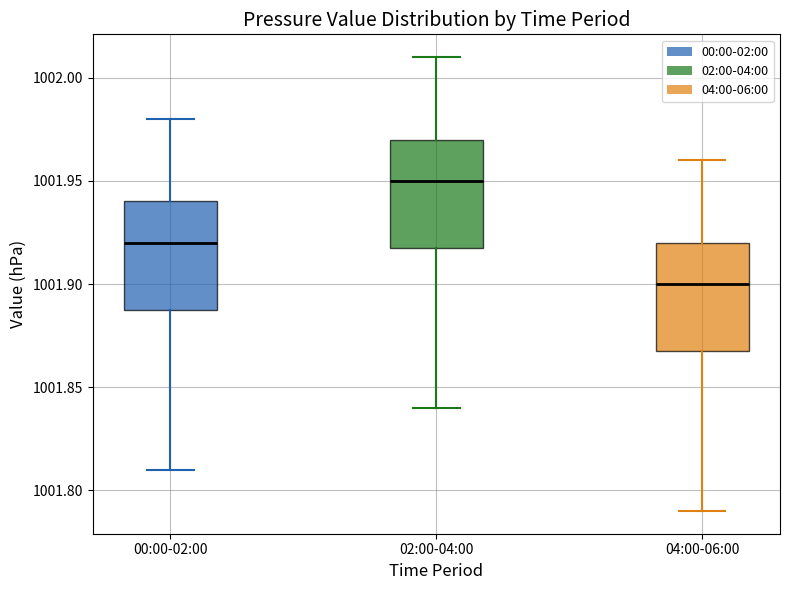

Reading left to right, read every box against the y-axis: the position of its median line, the range the box covers, and the ends of its whiskers. The values are not printed on the chart, so give them approximately, as read against the axis.

00:00-02:00: median 1001.92, box 1001.89 to 1001.94, whiskers 1001.81 to 1001.98
02:00-04:00: median 1001.95, box 1001.92 to 1001.97, whiskers 1001.84 to 1002.01
04:00-06:00: median 1001.90, box 1001.87 to 1001.92, whiskers 1001.79 to 1001.96